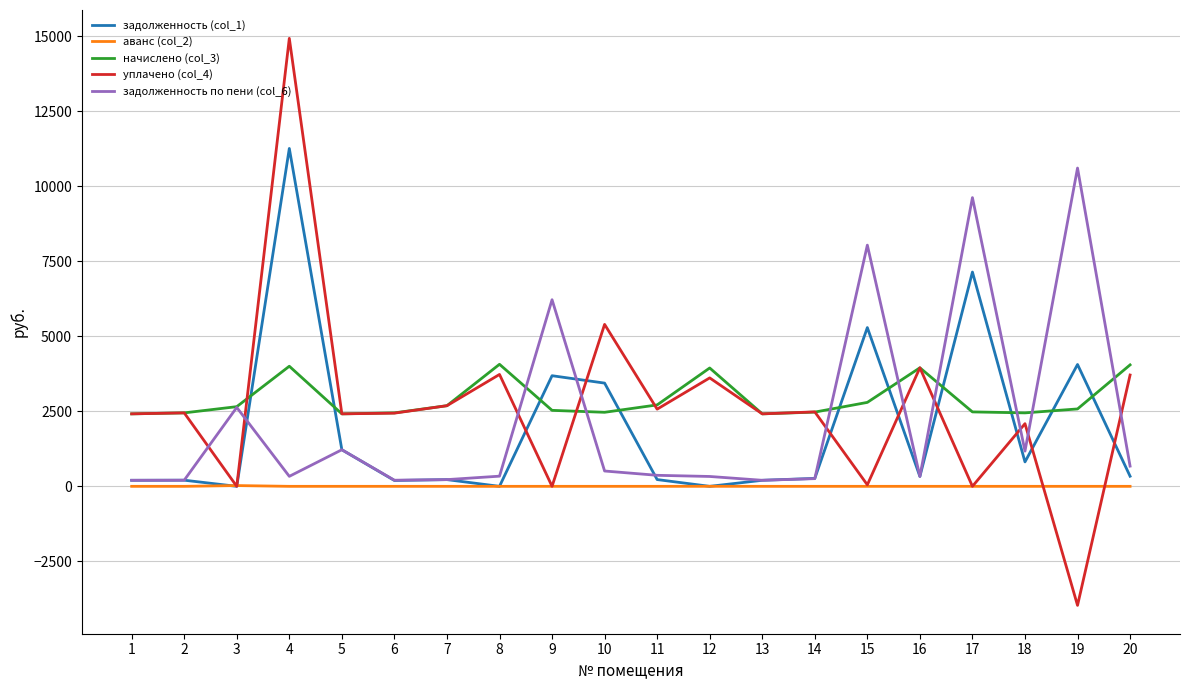

Which series has the largest range (max minus min)?

уплачено (col_4)